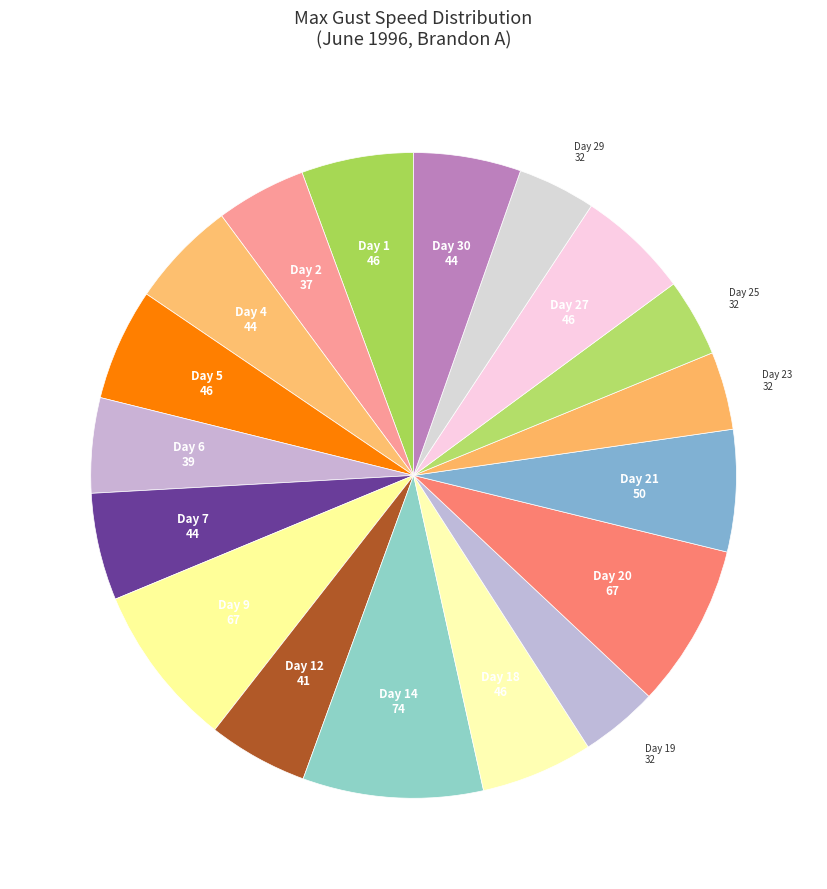

Which slice is the smallest?

Day 19 (32)